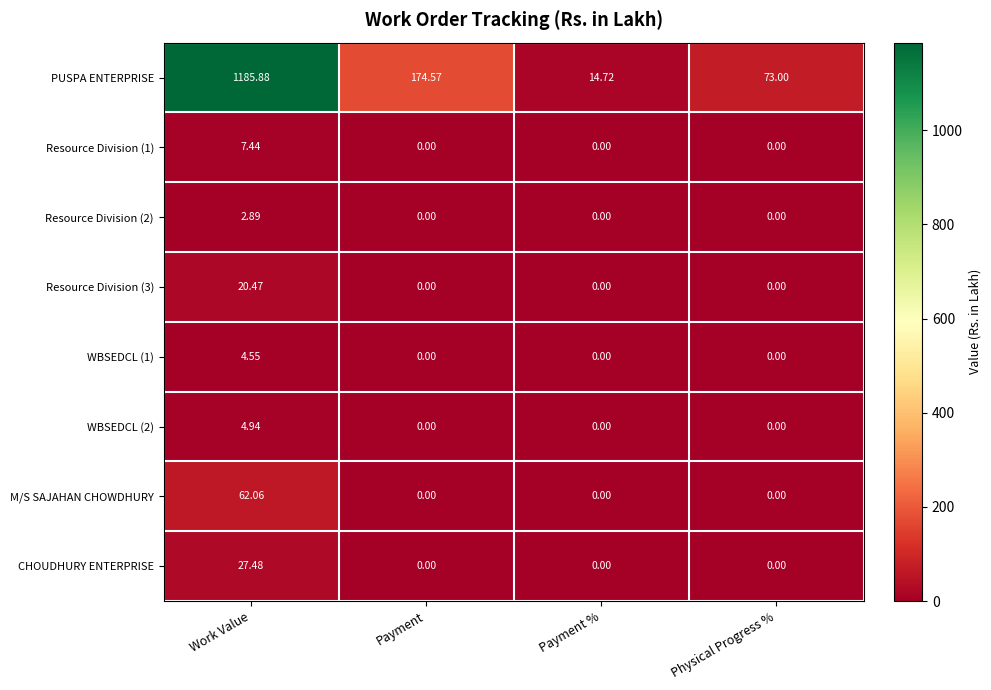

At which category does the chart reach its peak across all series?

Work Value